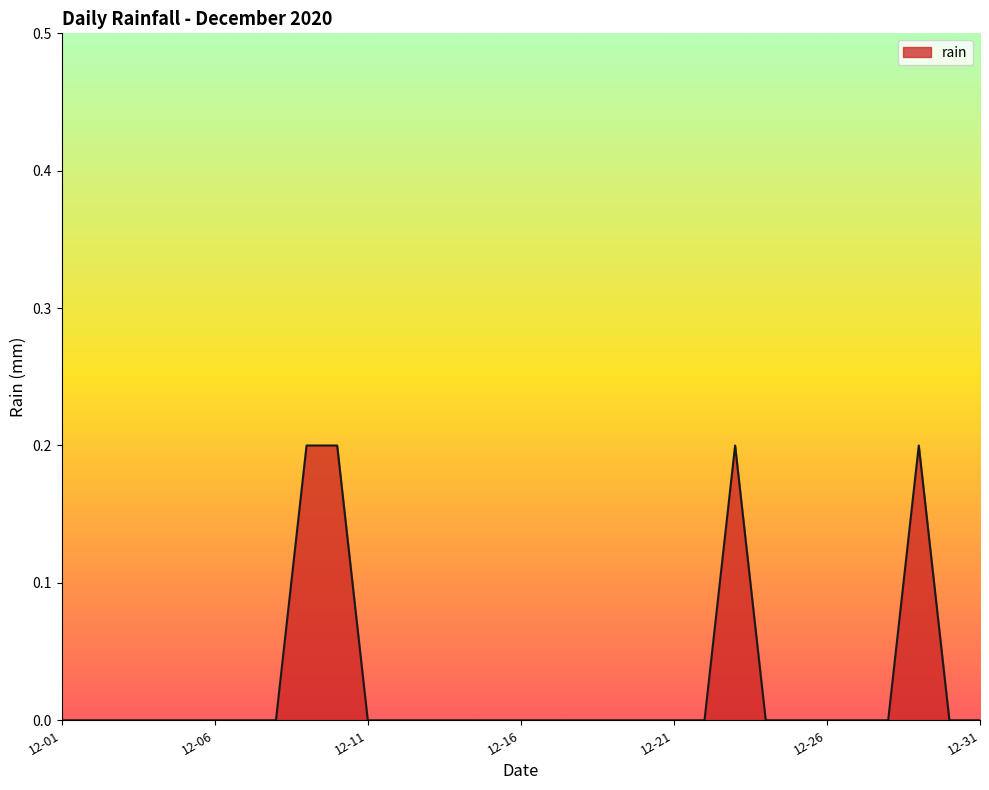

Is it true that the value at 12-31 is 0.0?

True